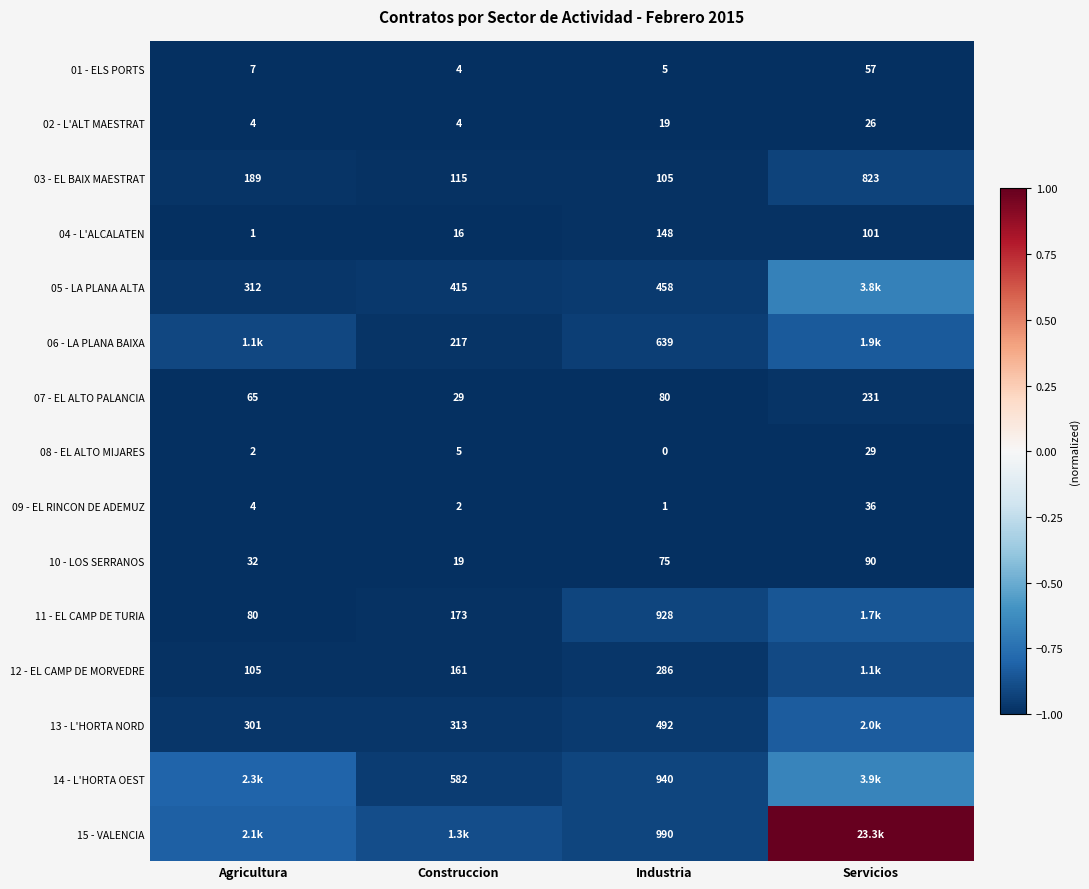

Is the value of 11 - EL CAMP DE TURIA at Industria greater than the value of 08 - EL ALTO MIJARES at Agricultura?

Yes